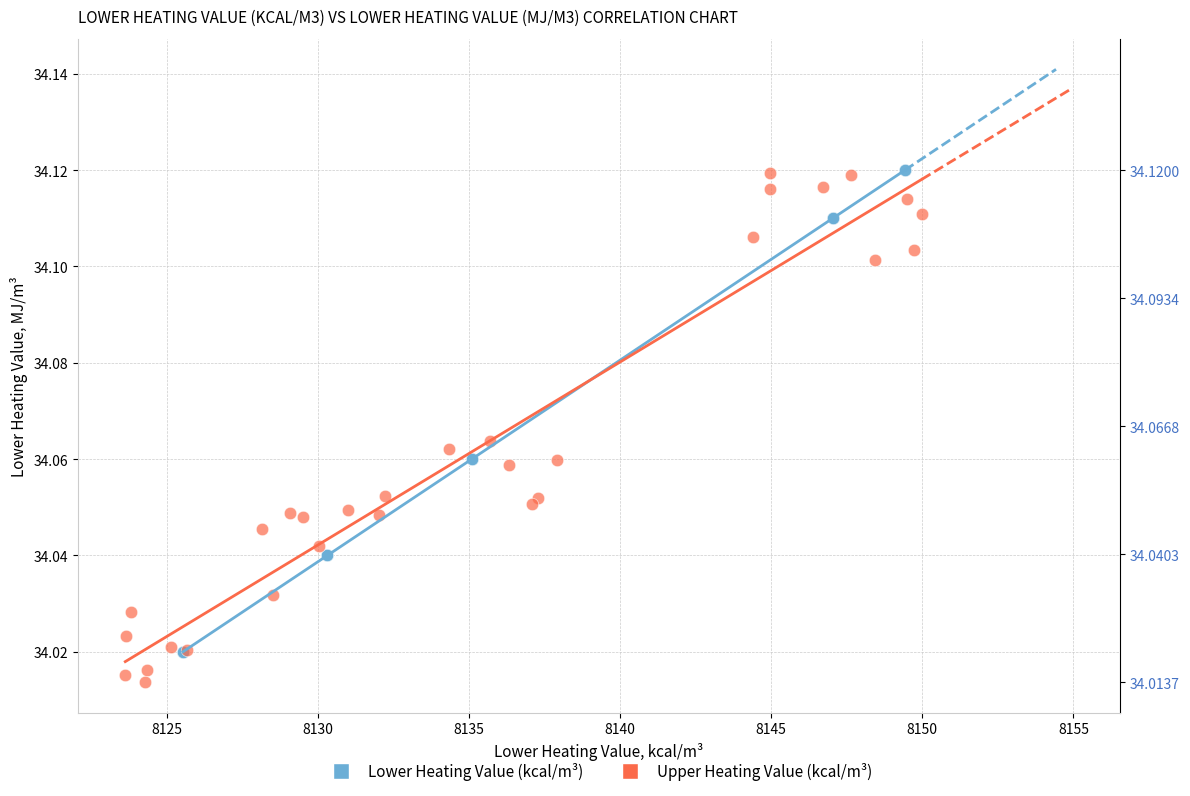

What are all the series names shown in the legend?

Lower Heating Value (kcal/m³), Upper Heating Value (kcal/m³)